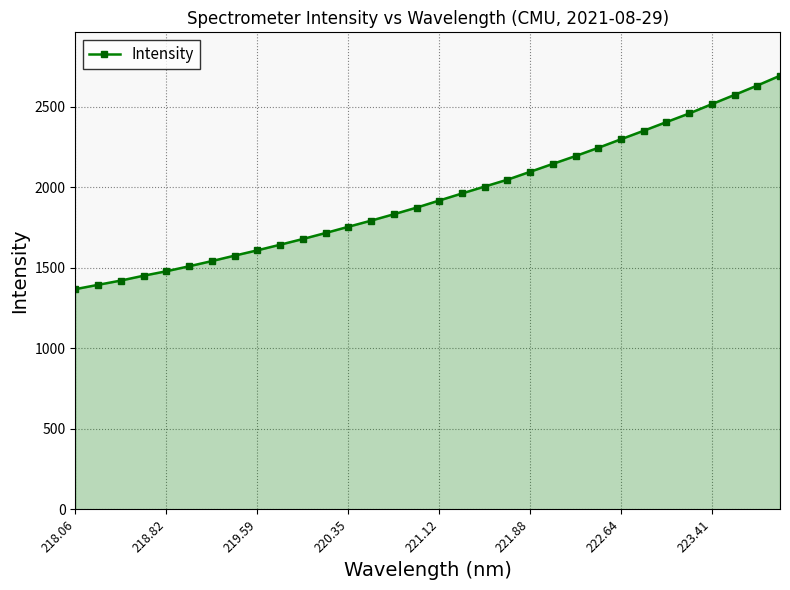

What is the sum of all values?

62163.4